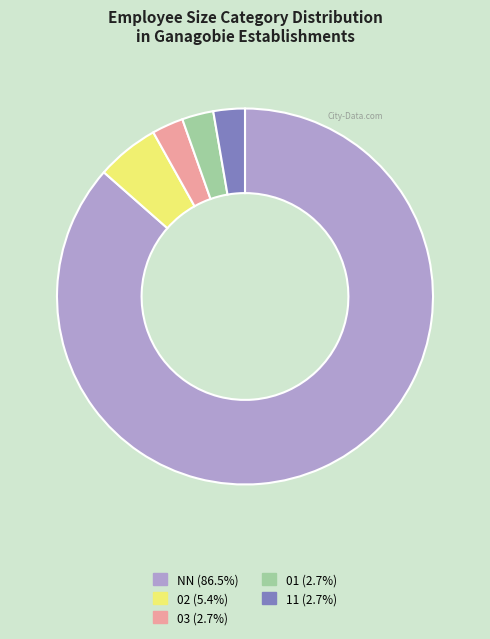

How many slices are in this pie chart?

5